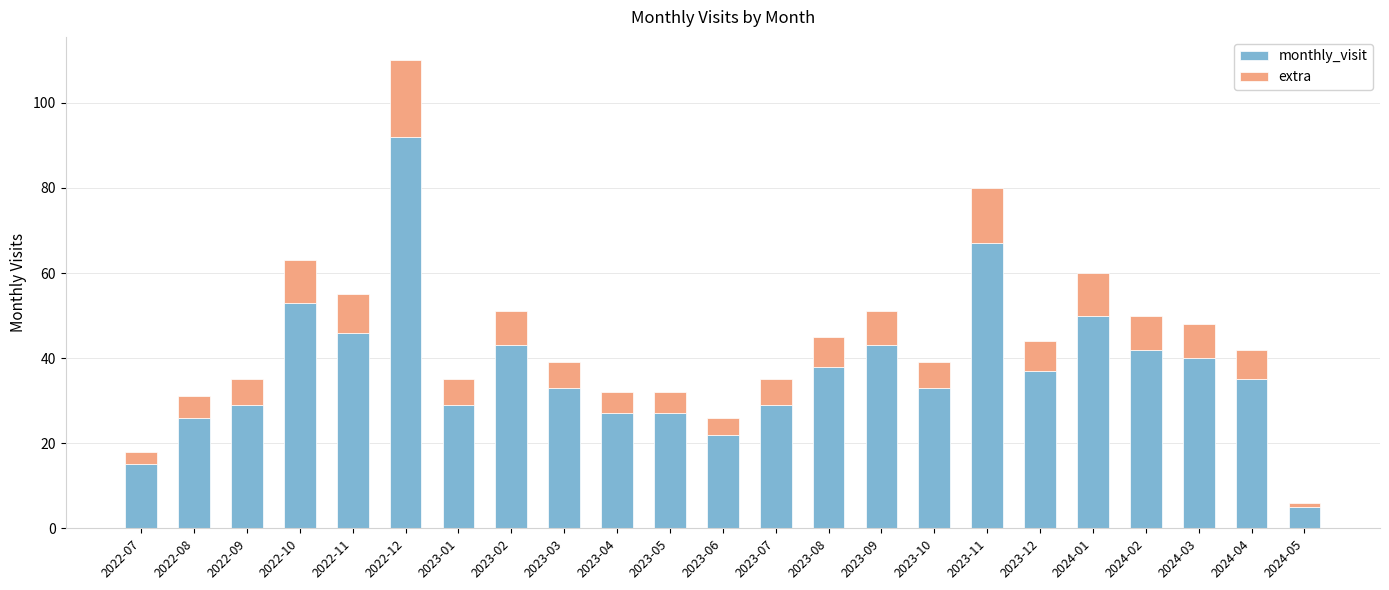

At which label does monthly_visit reach its minimum?

2024-05